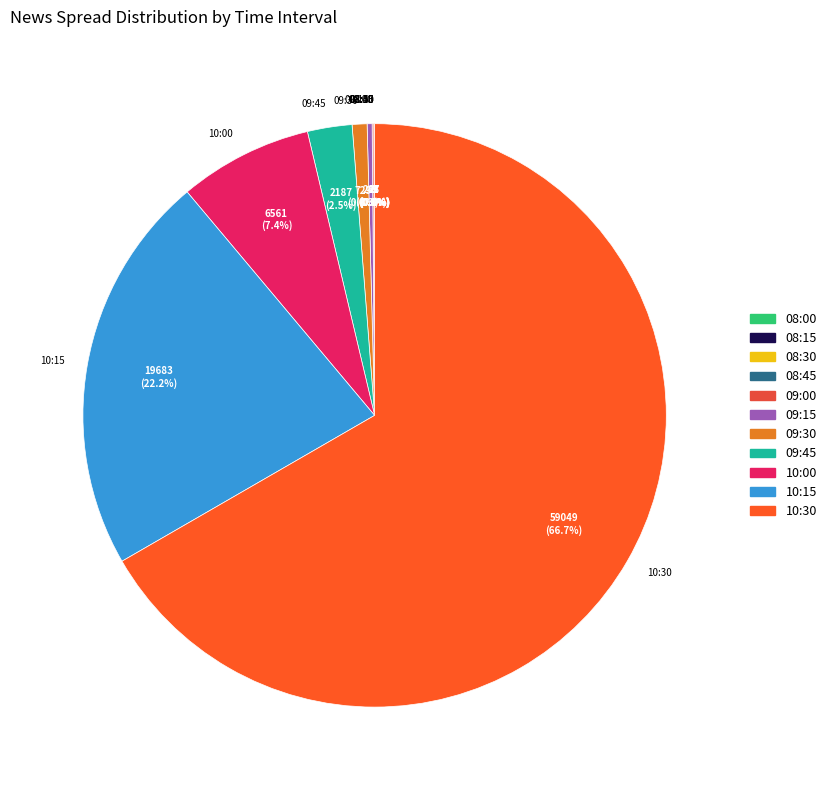

Which category accounts for the majority?

10:30